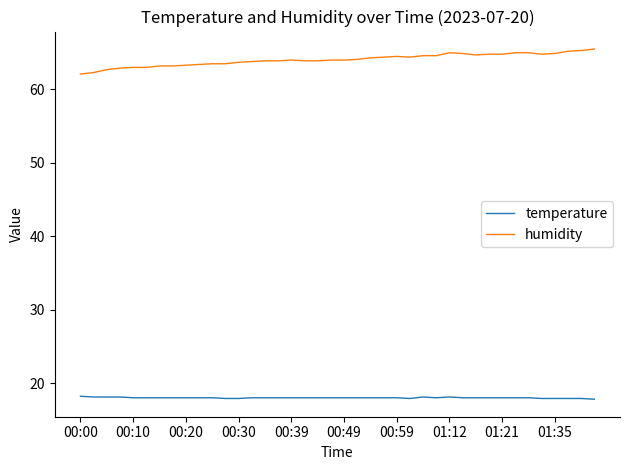

What is the smallest value displayed?

17.8